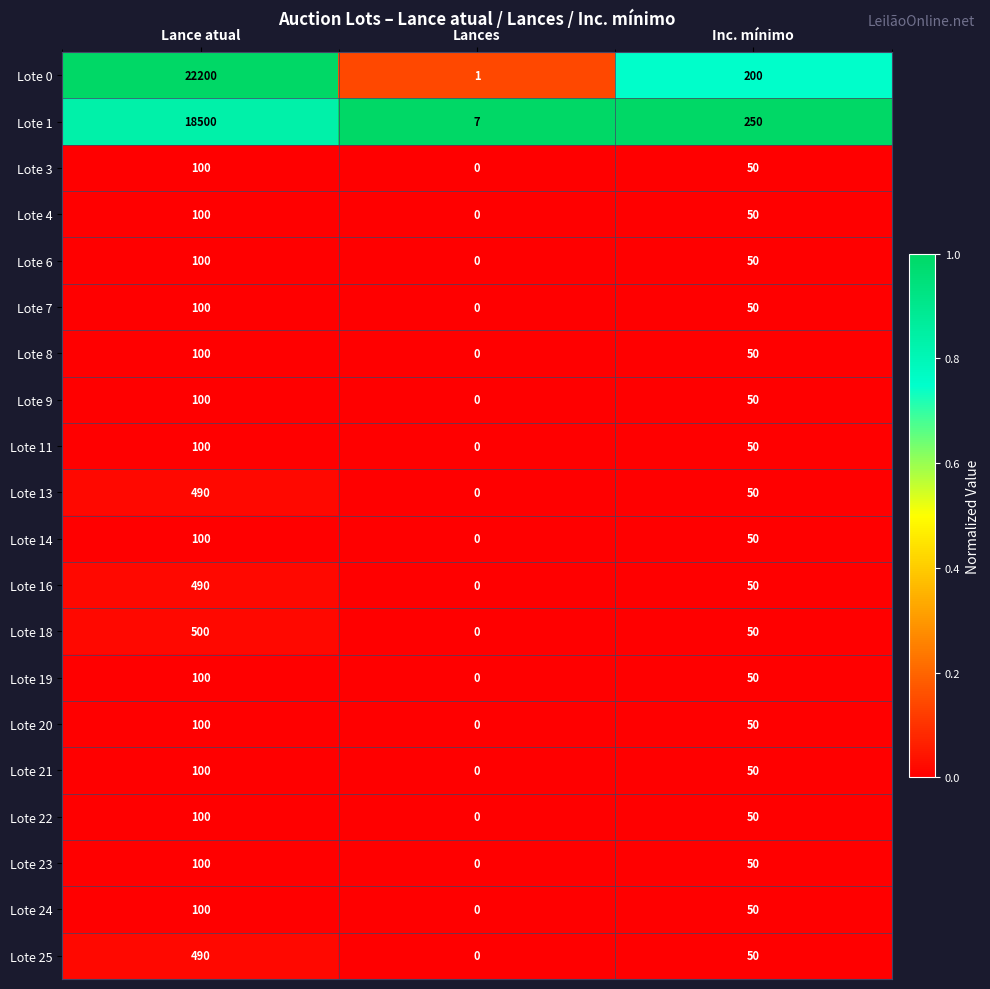

Which label corresponds to the largest value in the chart?

Lance atual